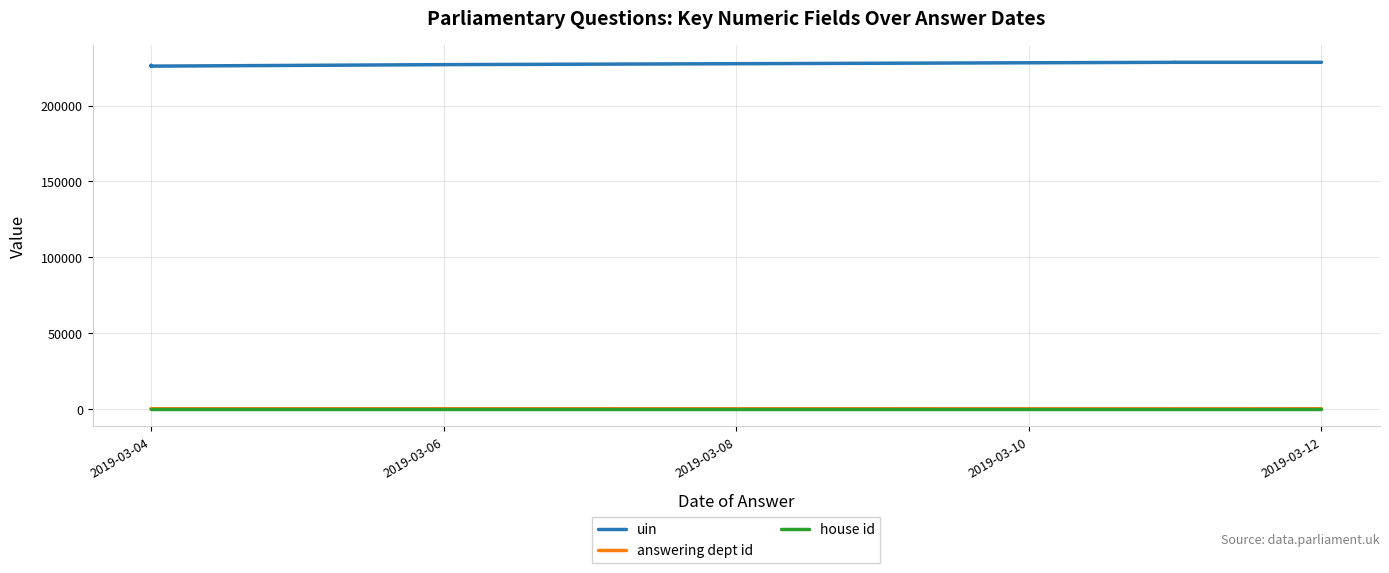

Does the chart display data point markers on the line(s)?

No